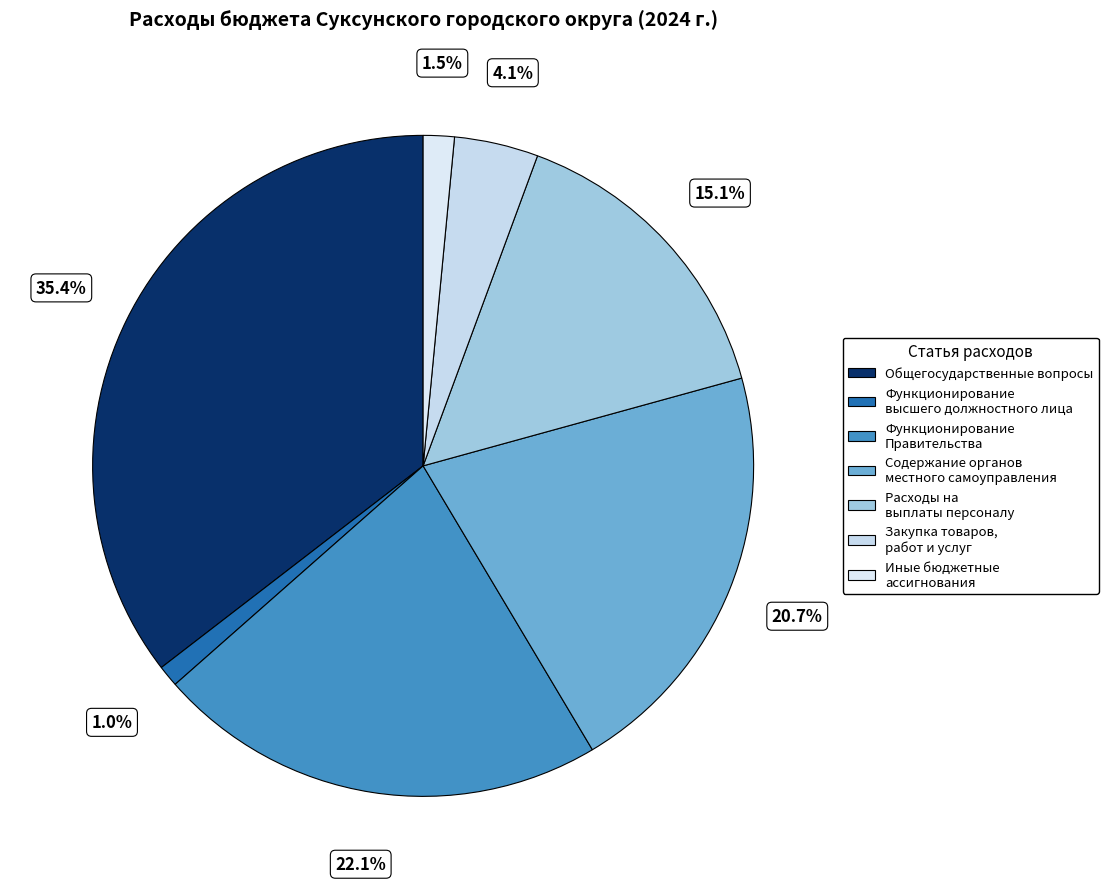

Rank the categories by value from highest to lowest.

Общегосударственные вопросы, Функционирование Правительства, Содержание органов местного самоуправления, Расходы на выплаты персоналу, Закупка товаров, работ и услуг, Иные бюджетные ассигнования, Функционирование высшего должностного лица